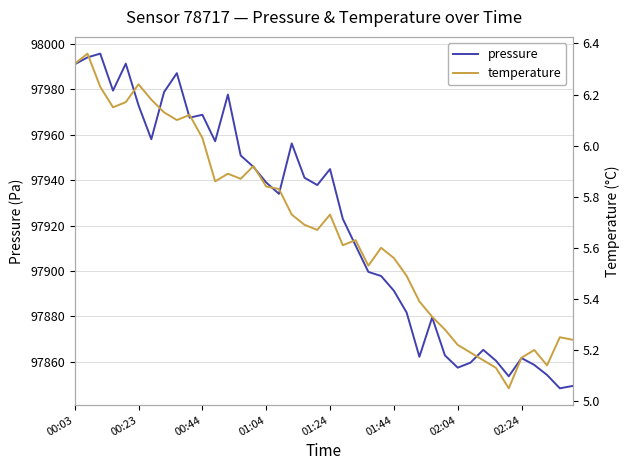

What is the lowest value of the pressure series?

97848.3